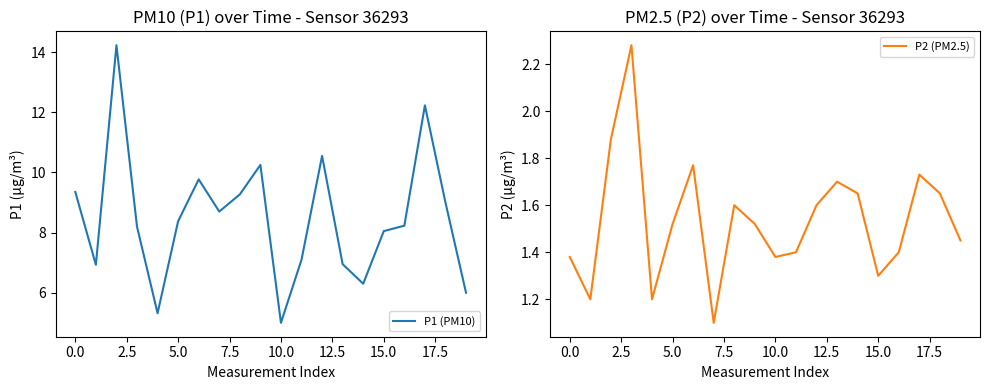

Reading left to right, extract all data points from this chart.

P1 (PM10): 9.3	6.9	14.2	8.2	5.3	8.4	9.8	8.7	9.3	10.2	5.0	7.1	10.6	7.0	6.3	8.1	8.2	12.2	9.0	6.0
P2 (PM2.5): 1.4	1.2	1.9	2.3	1.2	1.5	1.8	1.1	1.6	1.5	1.4	1.4	1.6	1.7	1.6	1.3	1.4	1.7	1.6	1.4